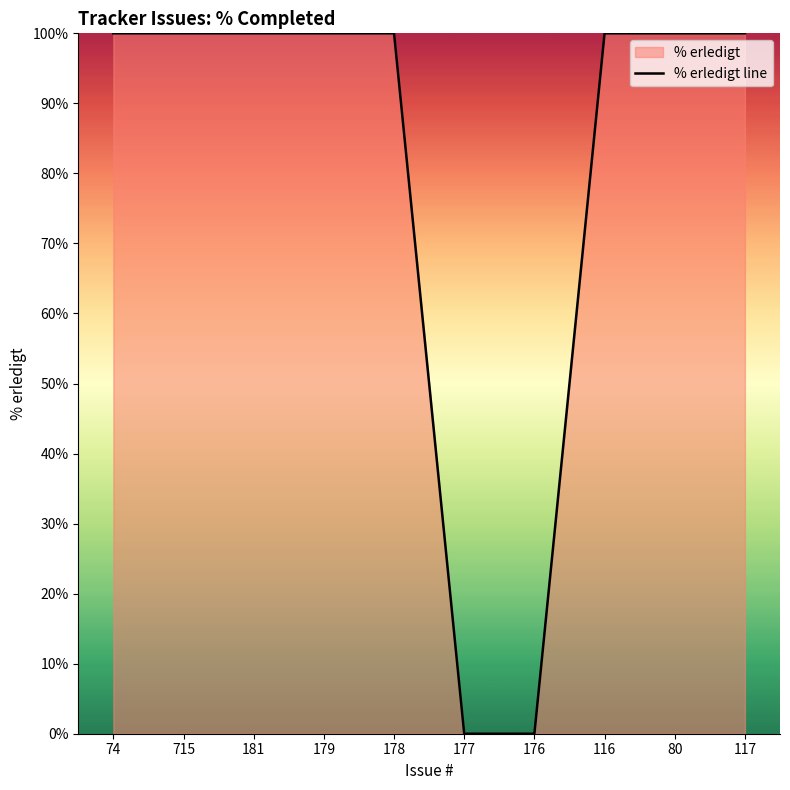

Is it true that the value at 178 is 100?

True